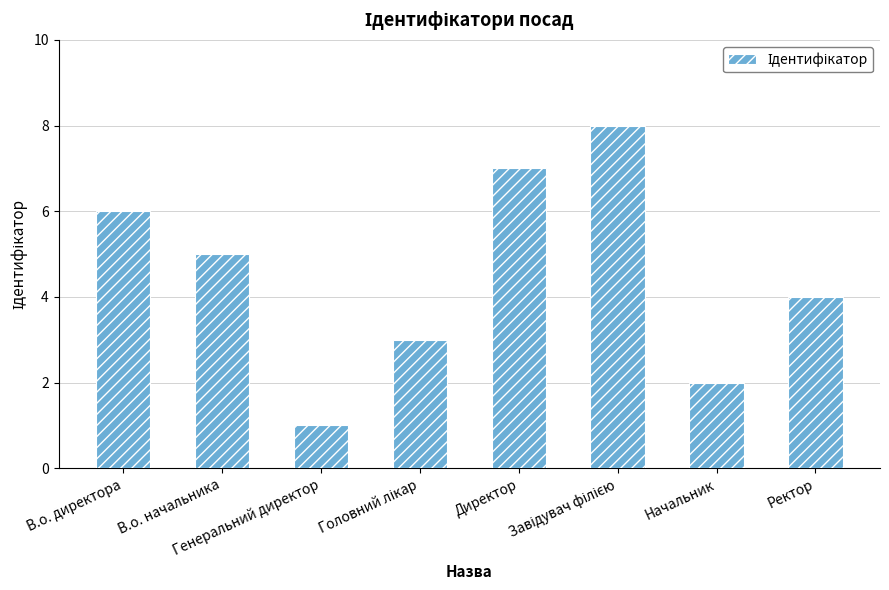

What is the maximum value shown in the chart?

8